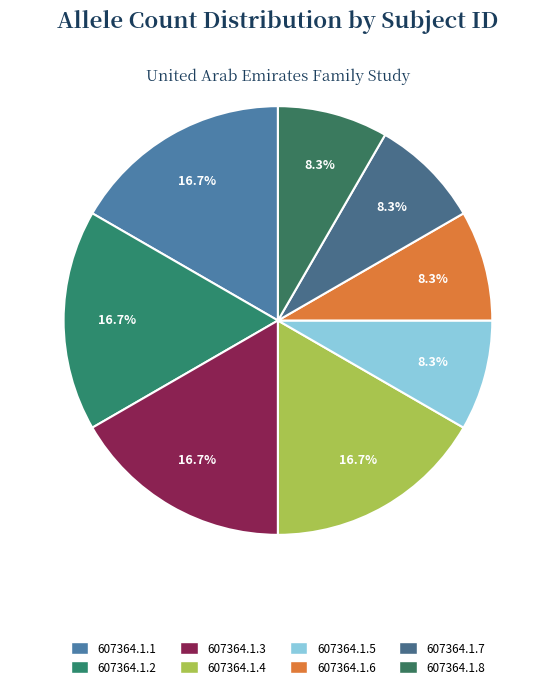

Is the sum of 607364.1.6 and 607364.1.5 greater than half?

No